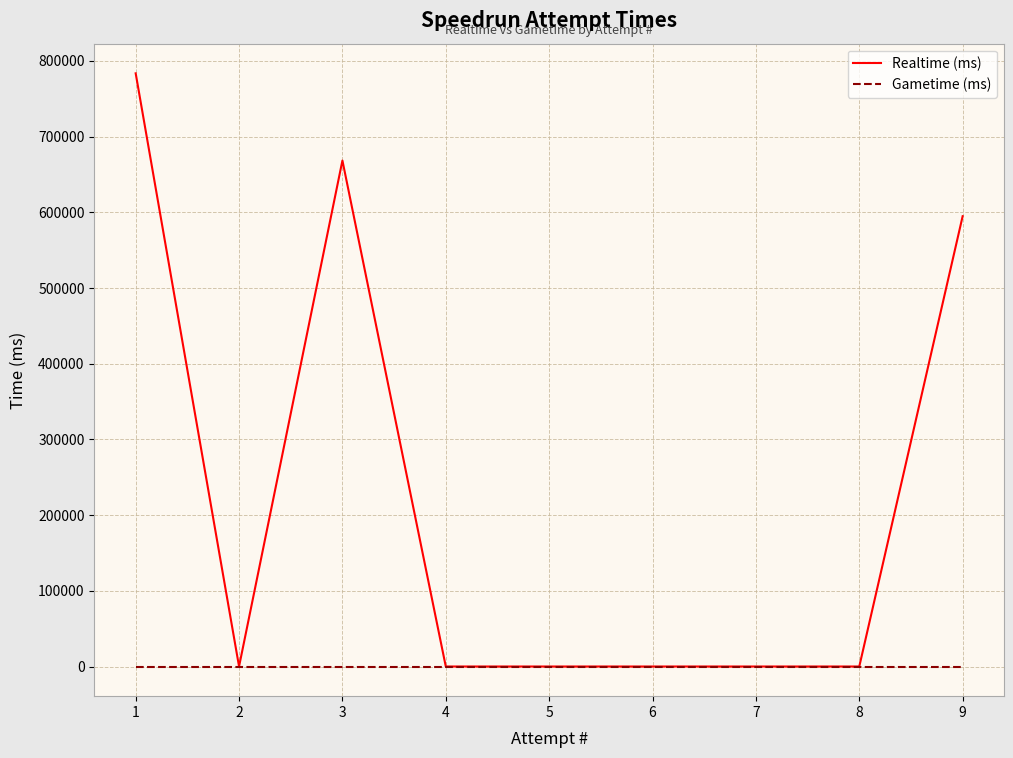

Is the value of Realtime (ms) at 3 greater than the value of Gametime (ms) at 2?

Yes